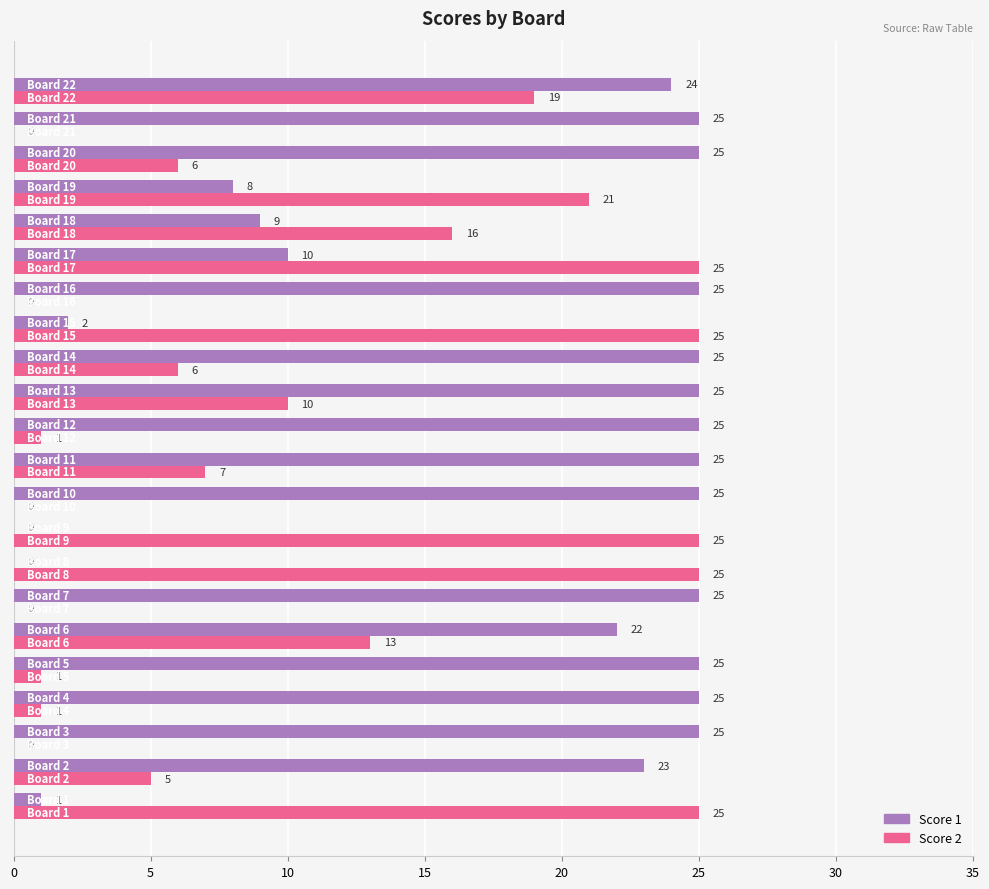

Which series has the largest total across all categories?

Score 1